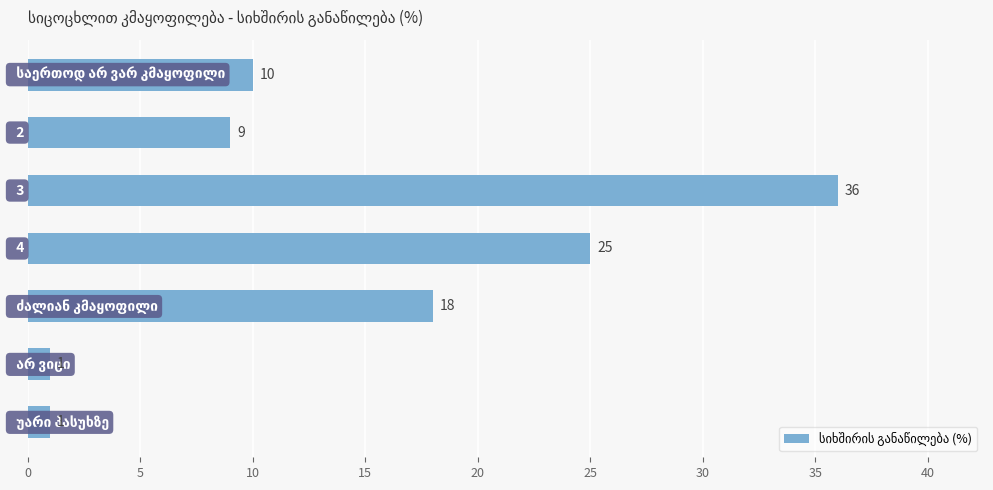

Reading top to bottom, extract all data points from this chart.

10	9	36	25	18	1	1